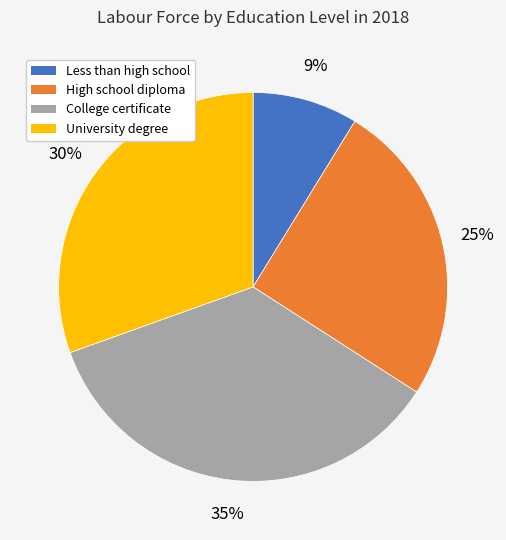

Count the number of slices in the pie.

4